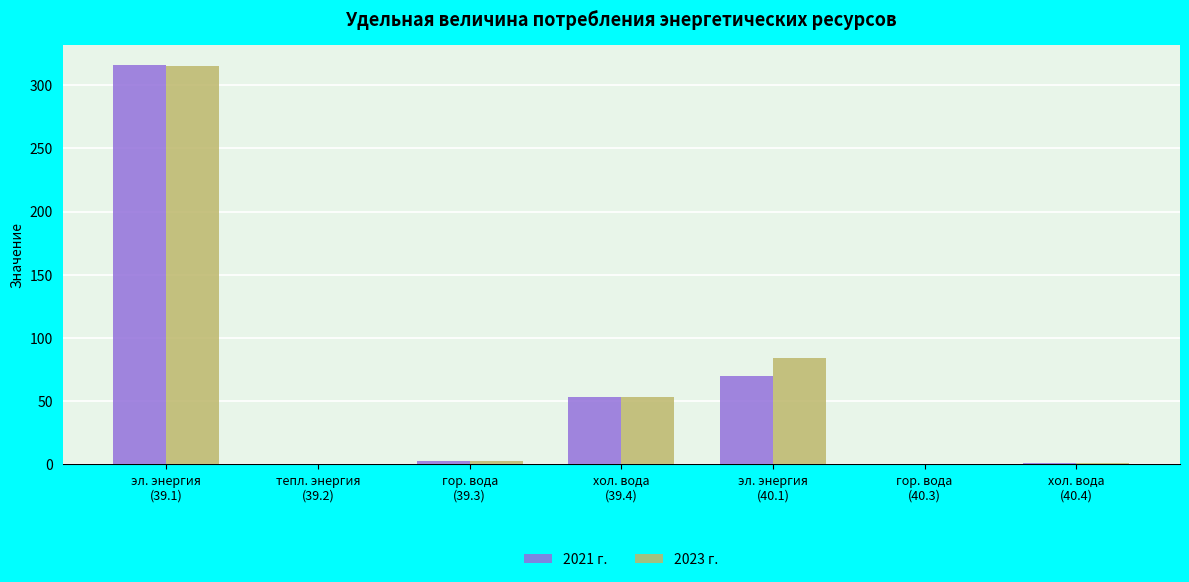

What is the sum of all 2023 г. values?

456.8